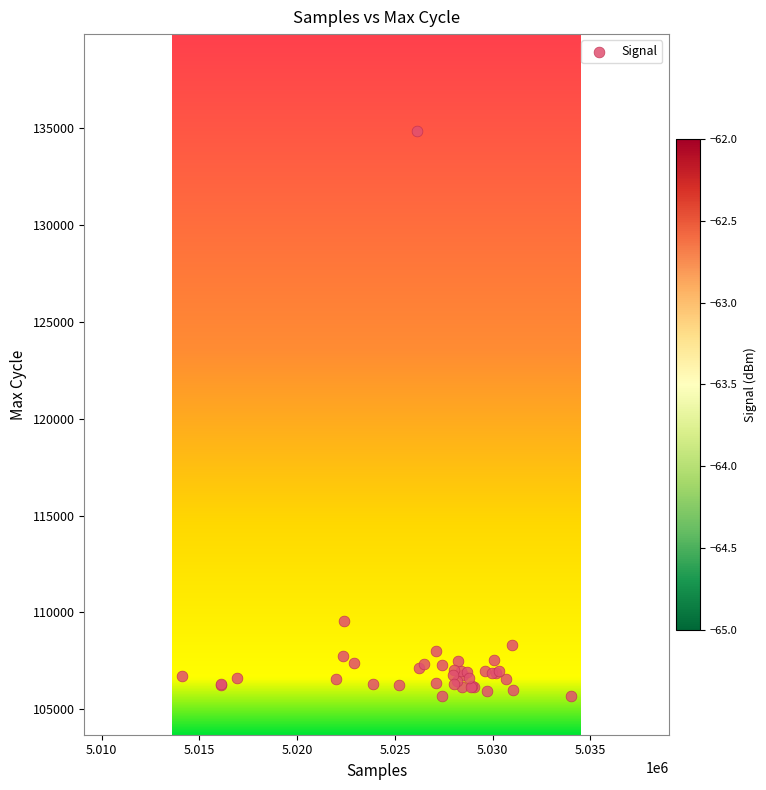

What Y value in the scatter plot is closest to 120272?

109553